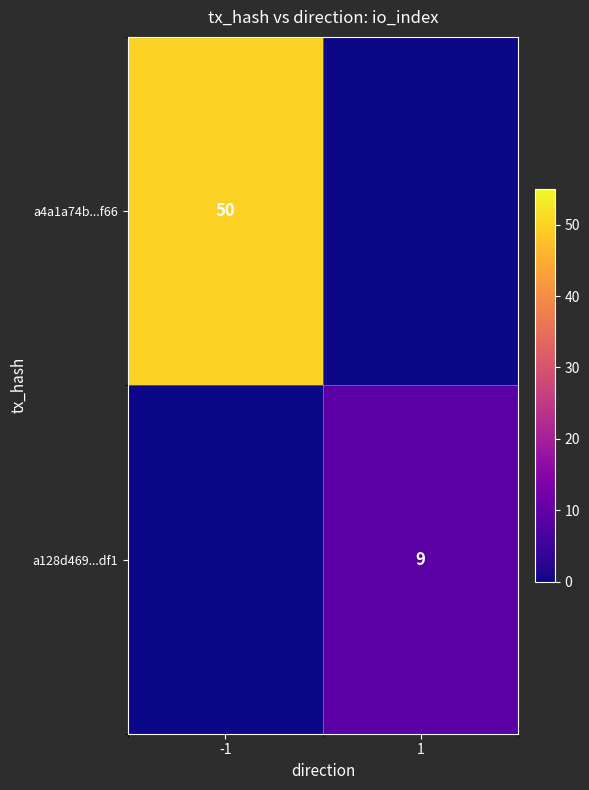

Is the value of a4a1a74b...f66 at -1 greater than the value of a128d469...df1 at 1?

Yes